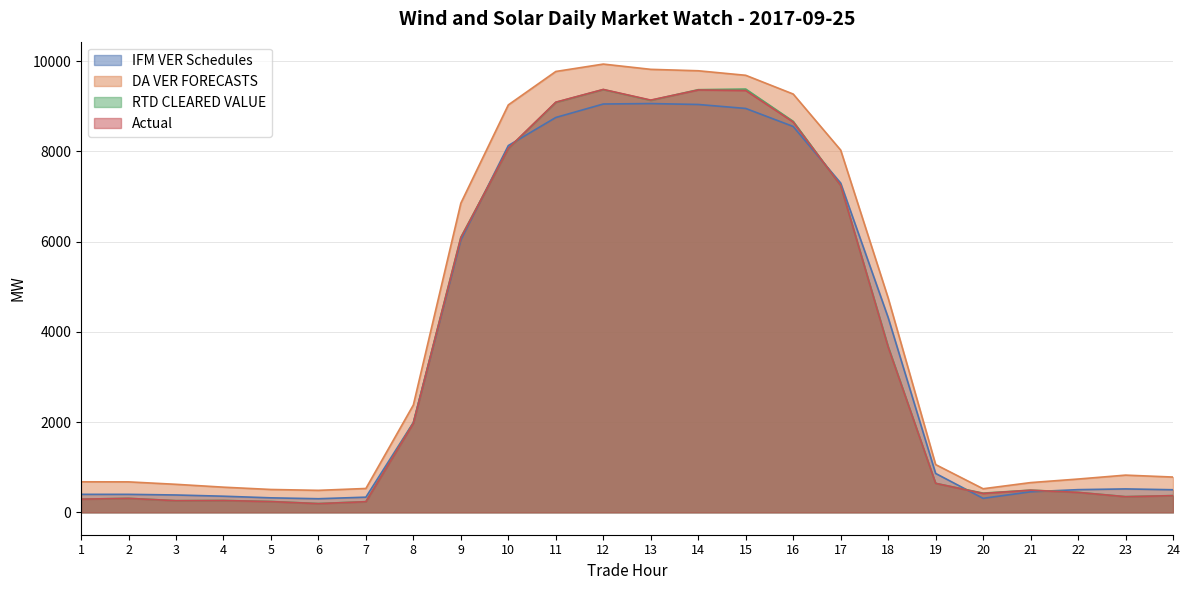

How many data points in IFM VER Schedules are above 861?

12